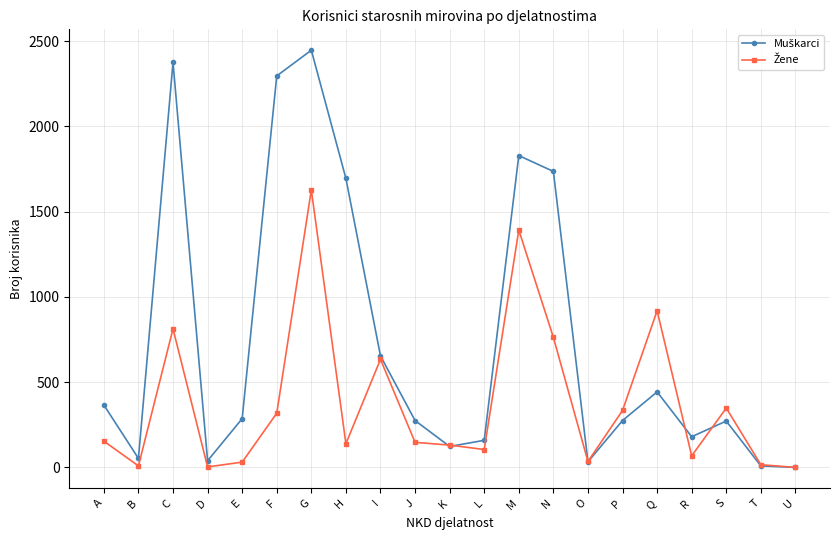

At which category does the chart reach its peak across all series?

G